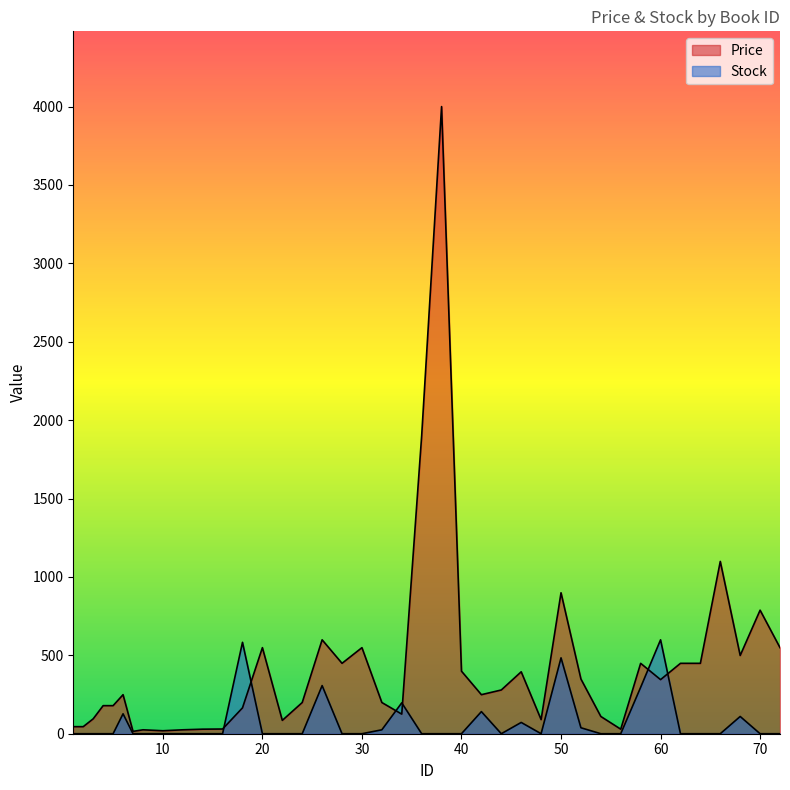

How many data points in Price are above 249?

19